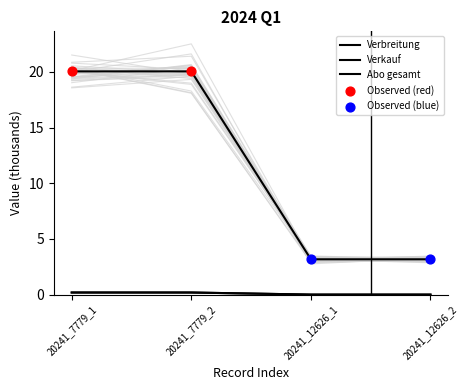

What is the total value across all series at 20241_12626_1?

3.2